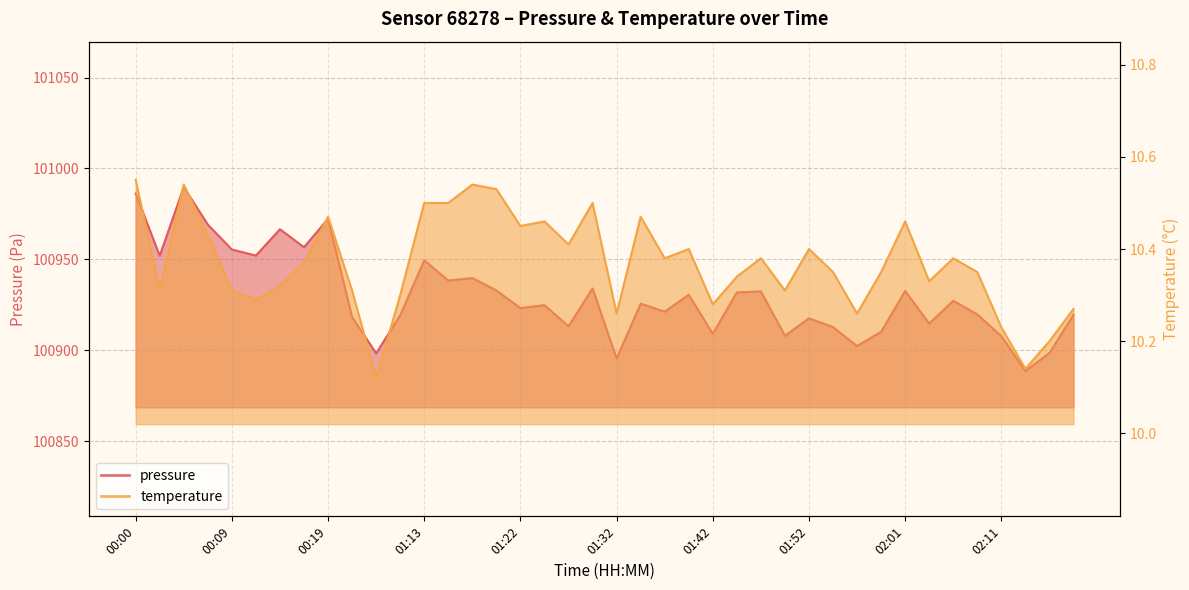

Where is the first local maximum for temperature?

00:04